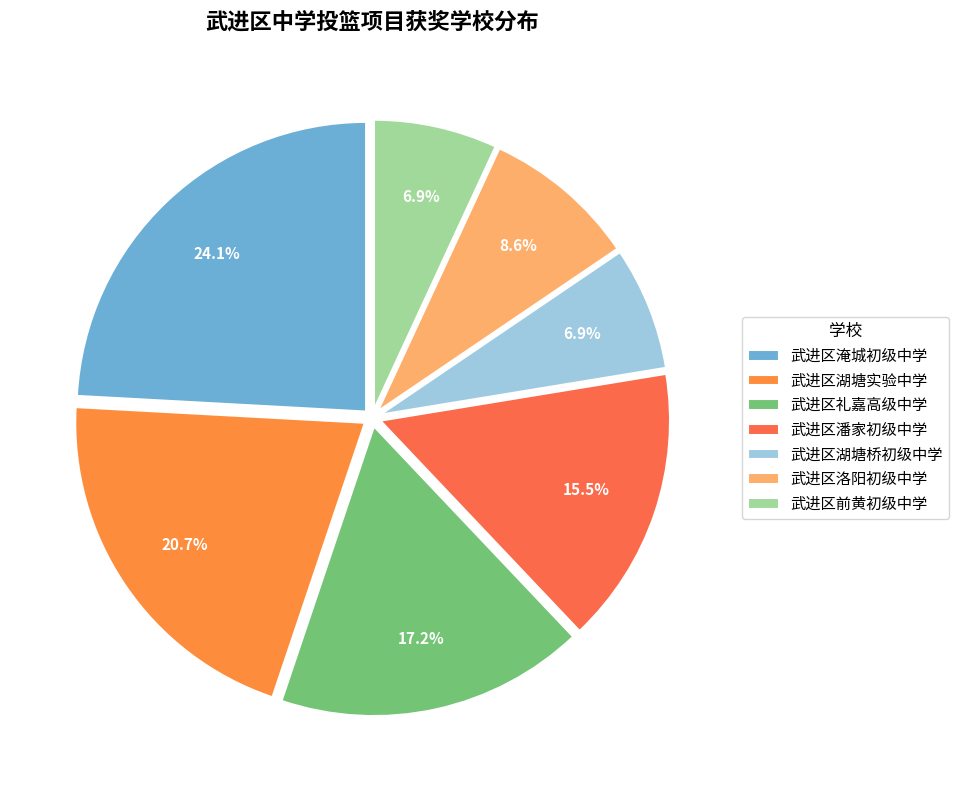

The 武进区礼嘉高级中学 slice represents 5% of the pie. True or false?

False